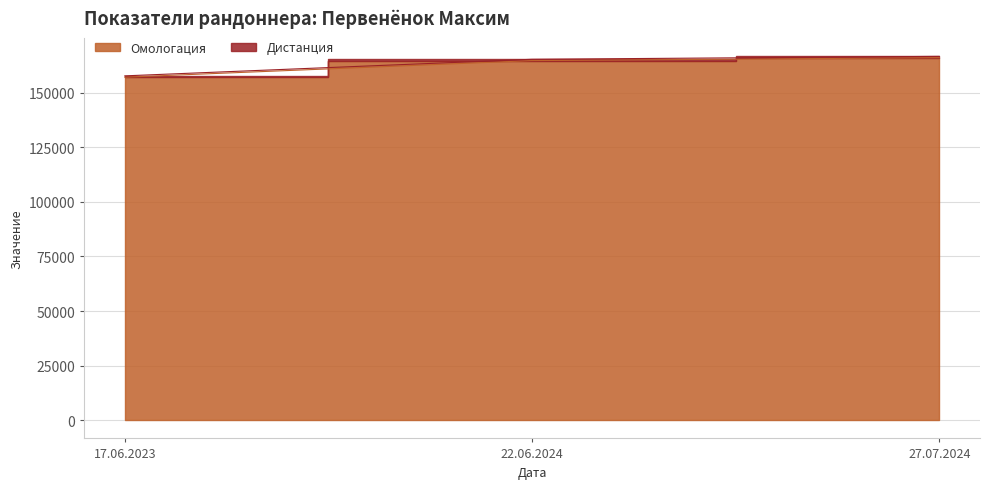

What is the sum of all values?

487773